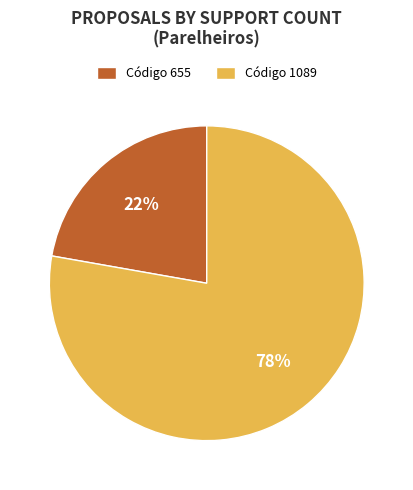

The Código 655 slice represents 30% of the pie. True or false?

False